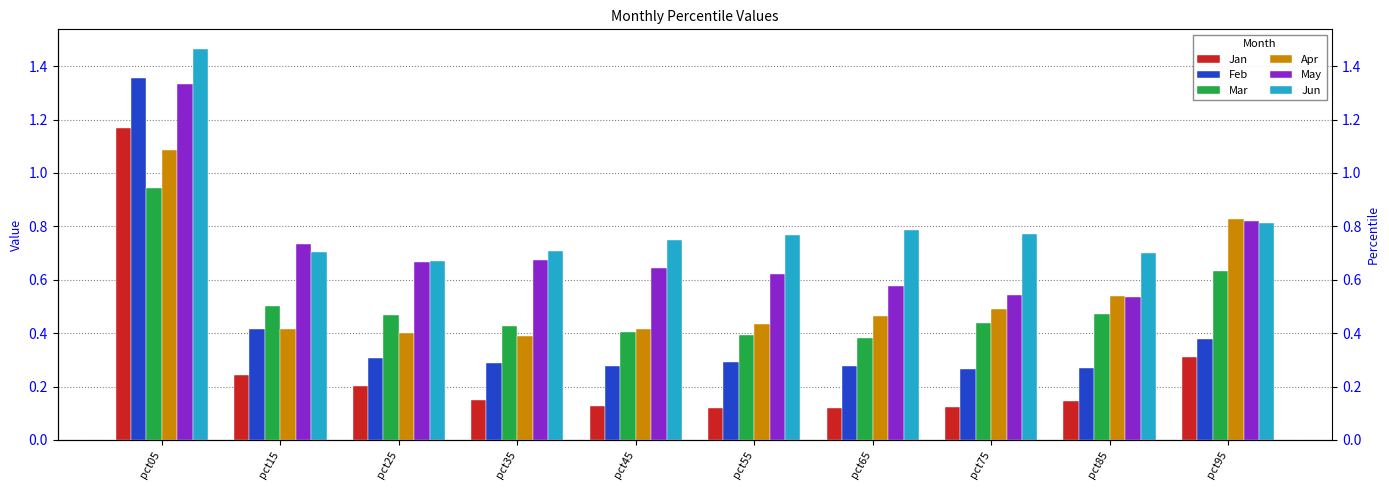

What is the smallest value displayed?

0.1